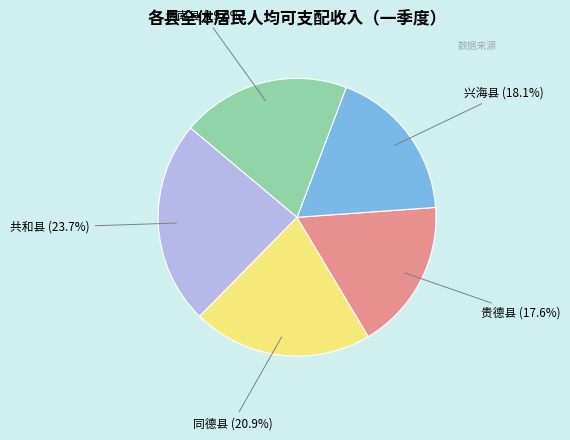

Is there a majority slice in this chart?

No